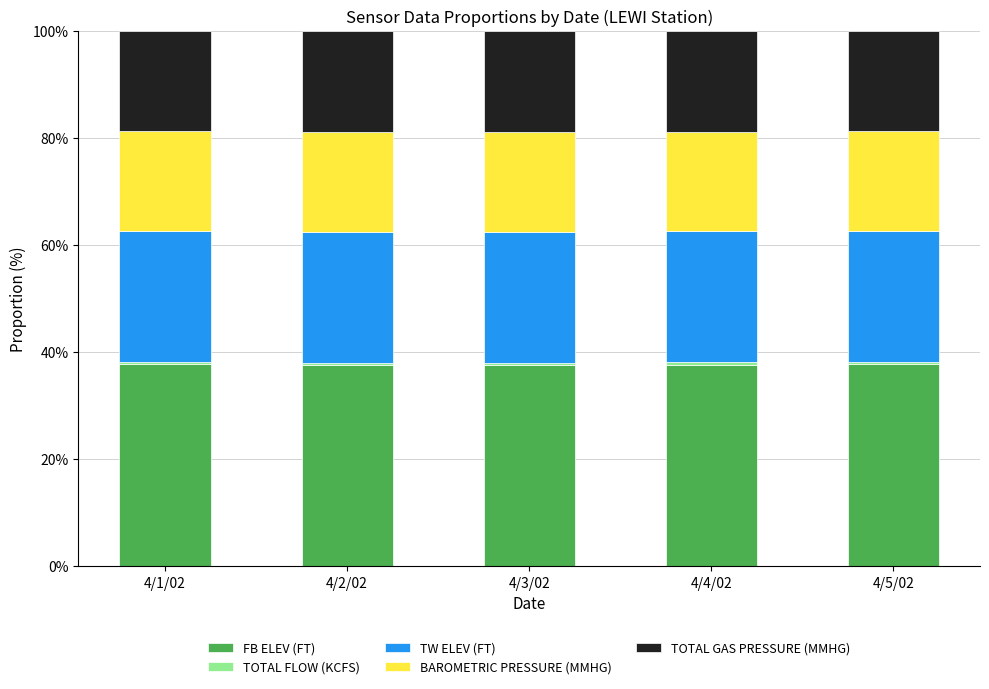

What is the value of the FB ELEV (FT) bar at the 3rd from the left?

37.6